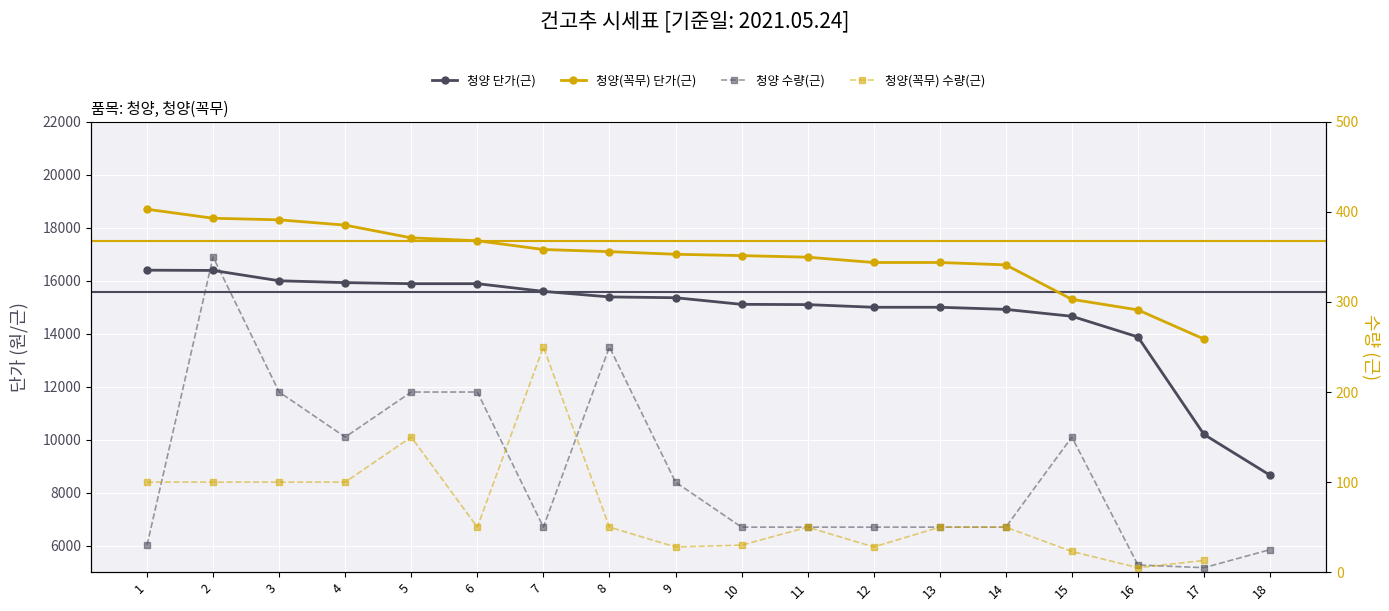

How many categories are shown in the chart?

18